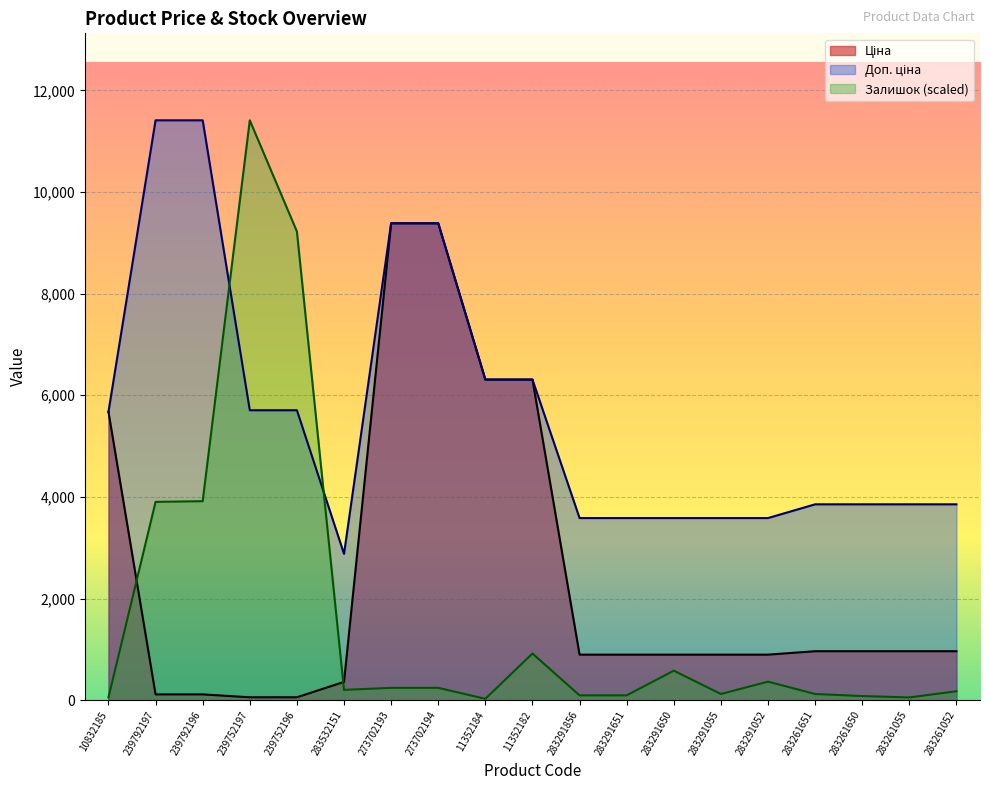

Is it true that Ціна equals 963.5 at 283261052?

True